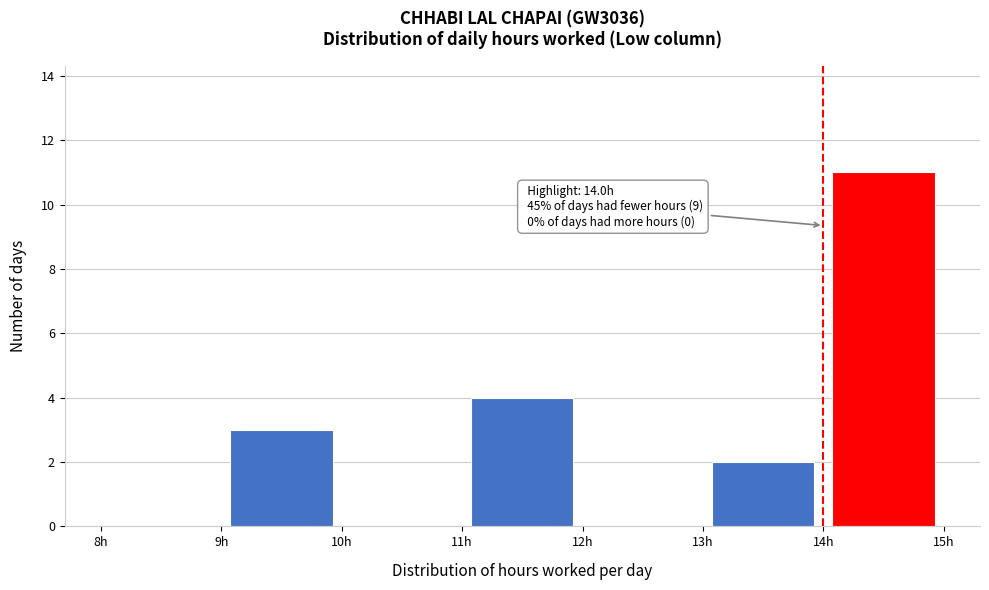

Over which range of the x-axis is the bar tallest?

14 to 15